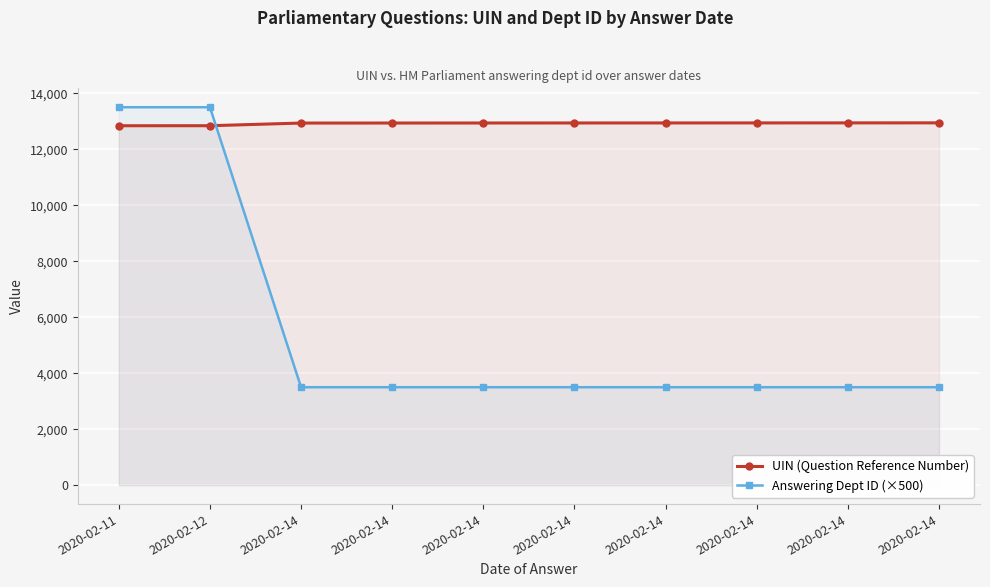

Reading left to right, transcribe all the data shown in this chart.

UIN (Question Reference Number): 12839	12840	12935	12936	12937	12938	12939	12940	12941	12942
Answering Dept ID (×500): 13500	13500	3500	3500	3500	3500	3500	3500	3500	3500